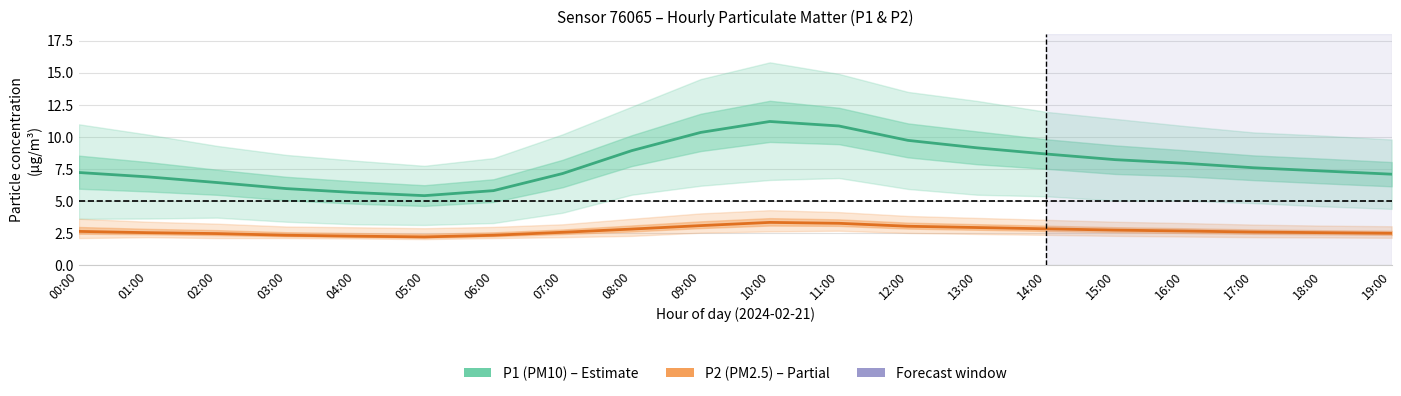

What is the total value across all series at 01:00?

9.4